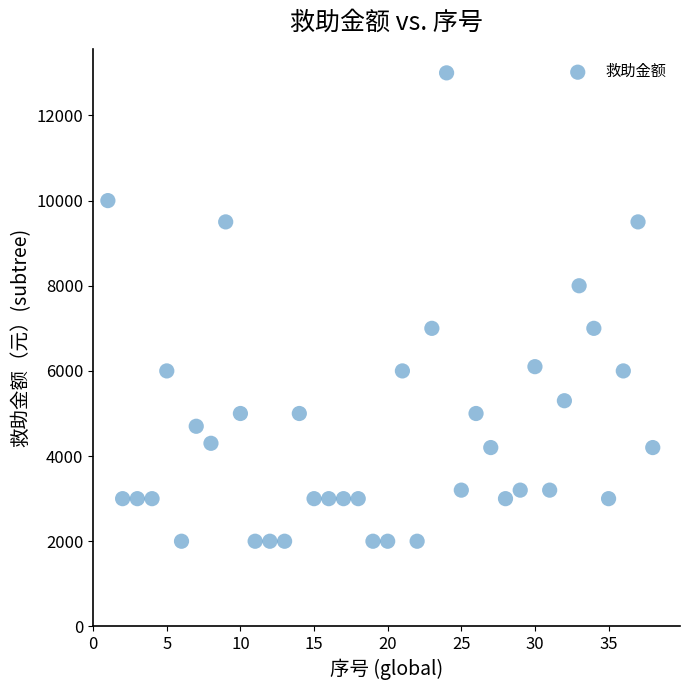

What is the range of Y values (max minus min)?

11000